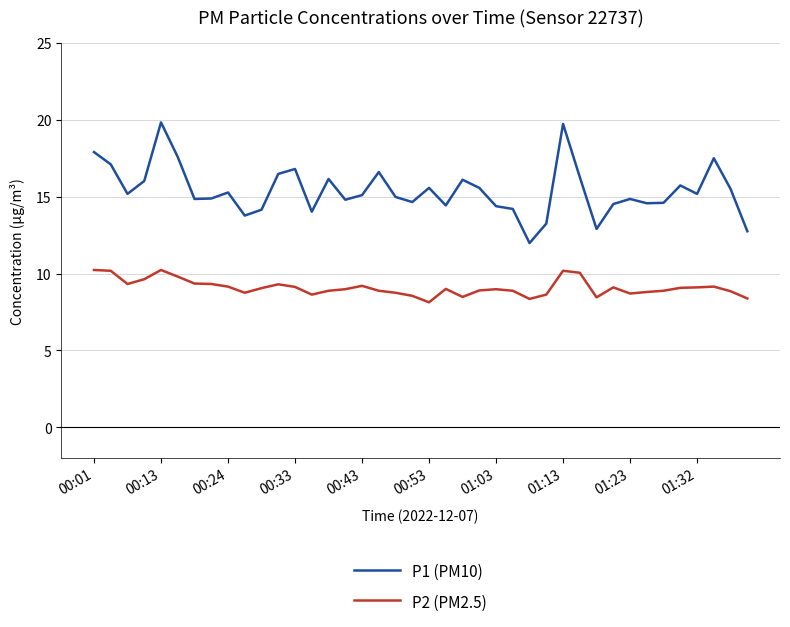

What is the minimum value for P2 (PM2.5)?

8.1